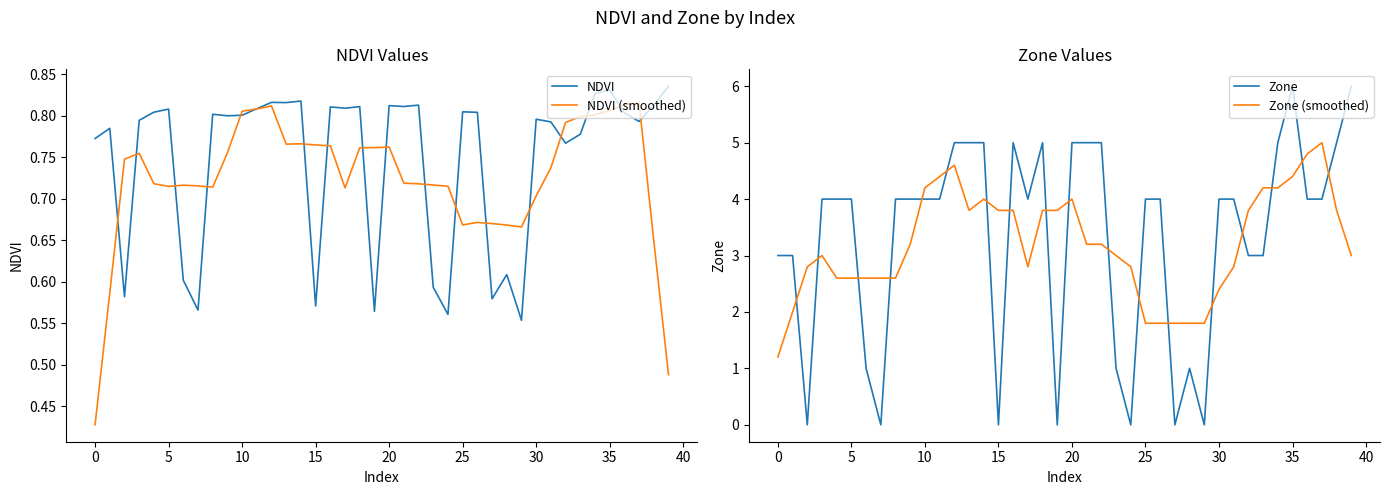

True or false: Zone (smoothed) and Zone cross at least once.

True